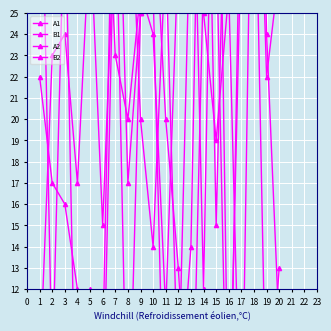

Which category has the highest value in the B1 series?

1